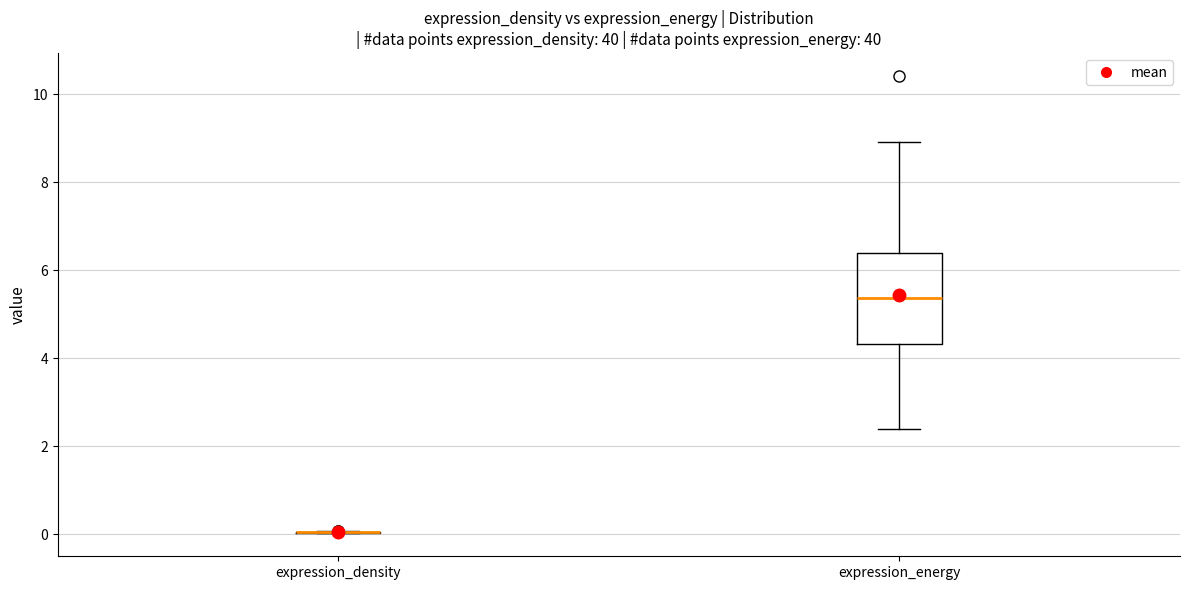

Which box is the tallest, from its lower edge to its upper edge?

expression_energy